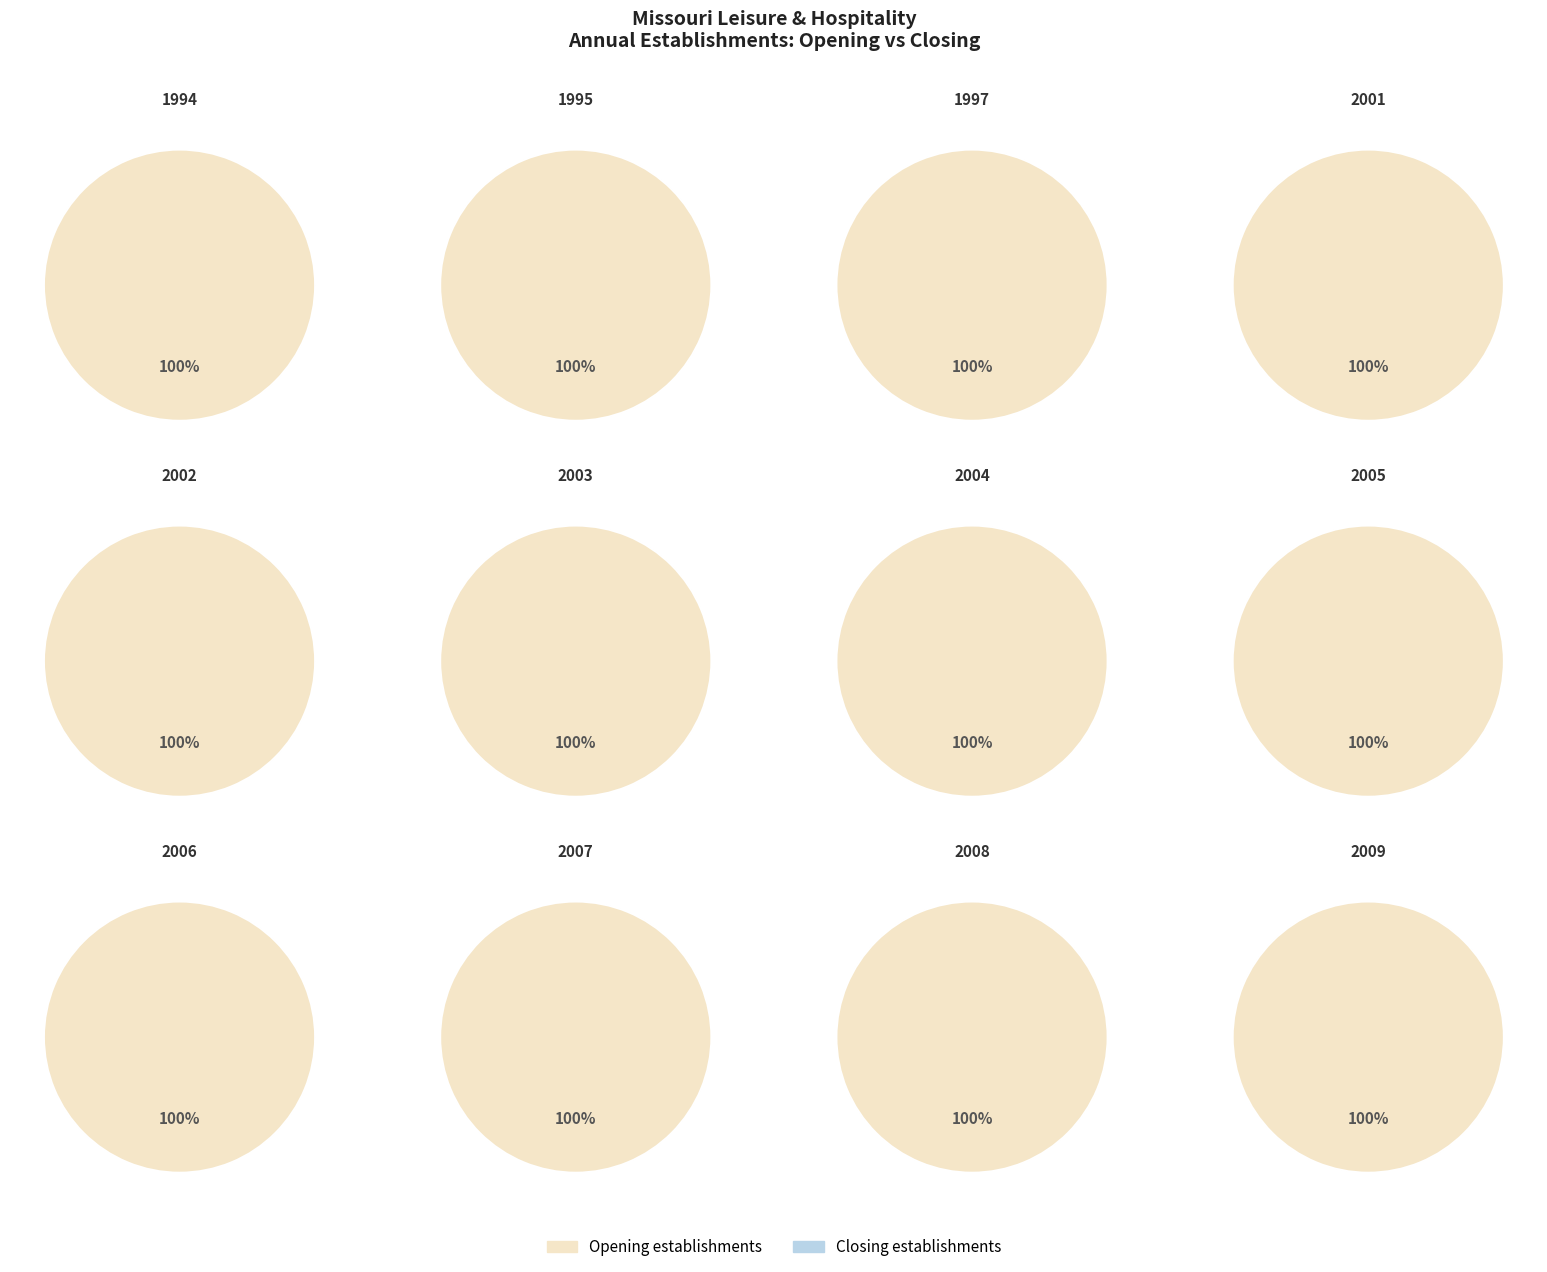

Does 1994 account for over 50% of the chart?

No